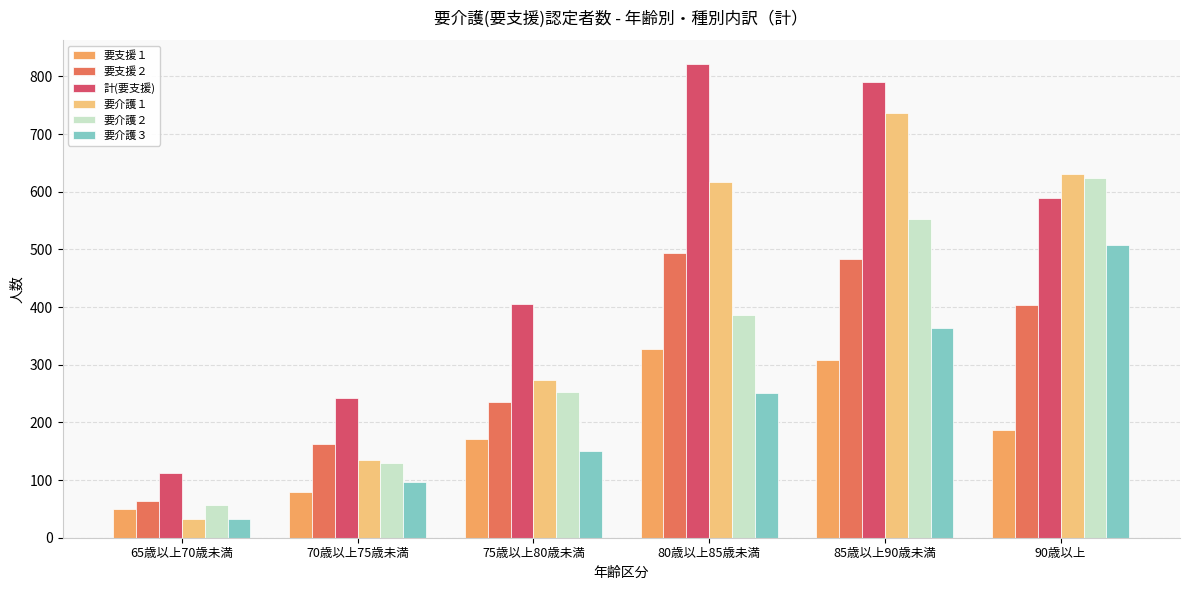

How many distinct data groups are displayed?

6